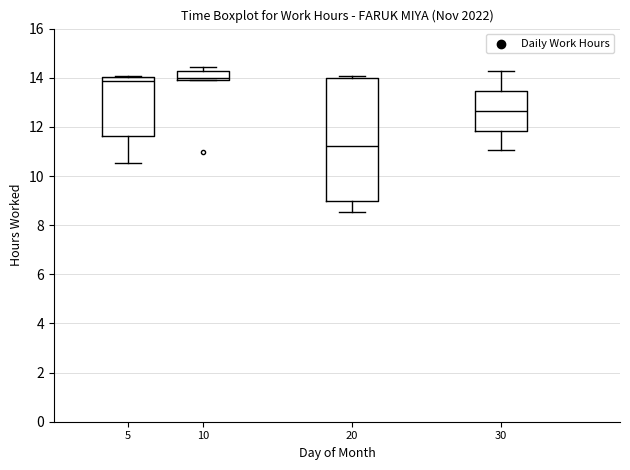

Comparing the boxes themselves (not the whiskers), which one is the tallest?

20